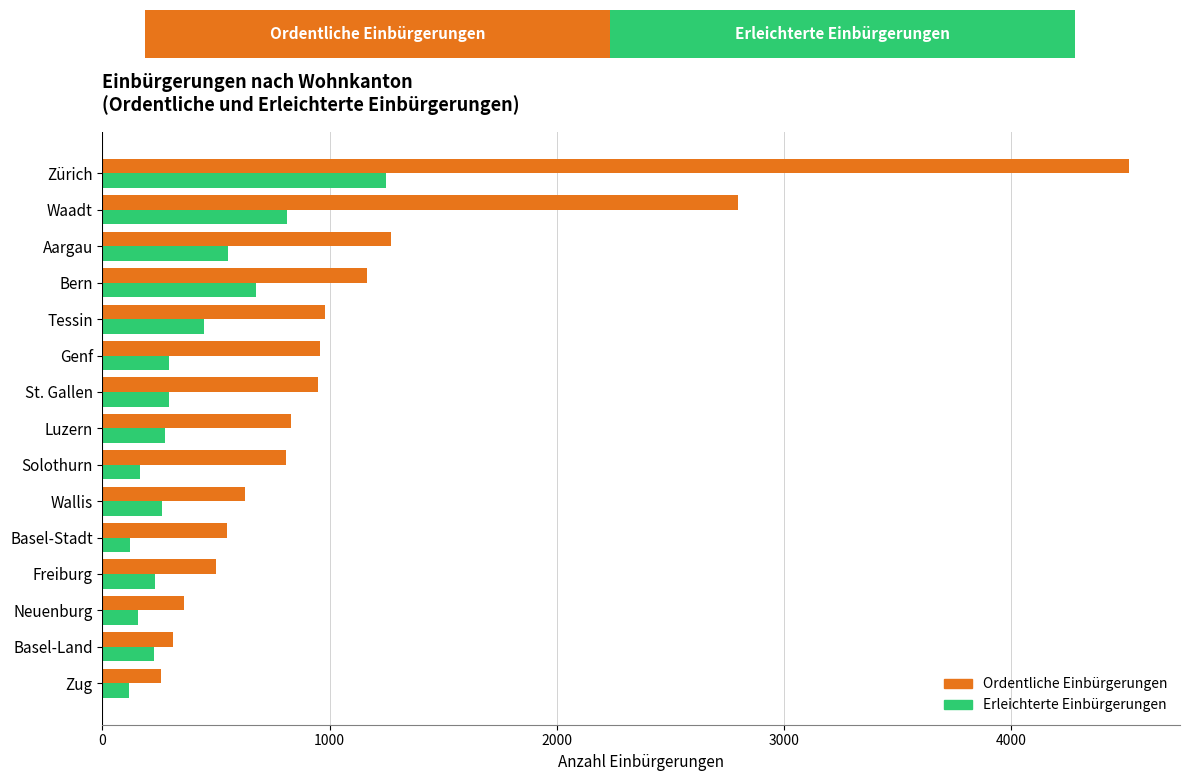

What is the maximum value for Erleichterte Einbürgerungen?

1246